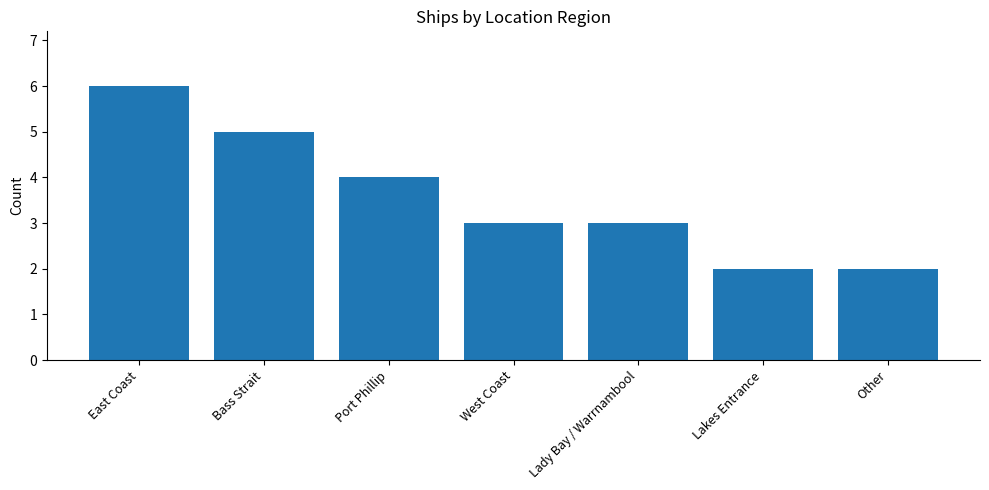

What is the label of the 3rd bar from the left?

Port Phillip